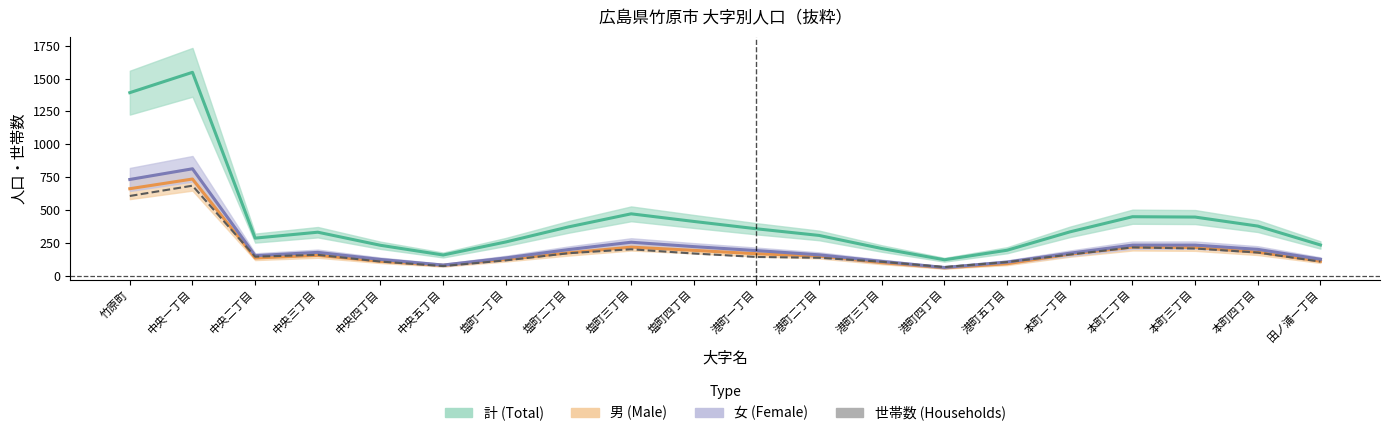

What is the difference between the highest and lowest values at 港町二丁目?

170.0